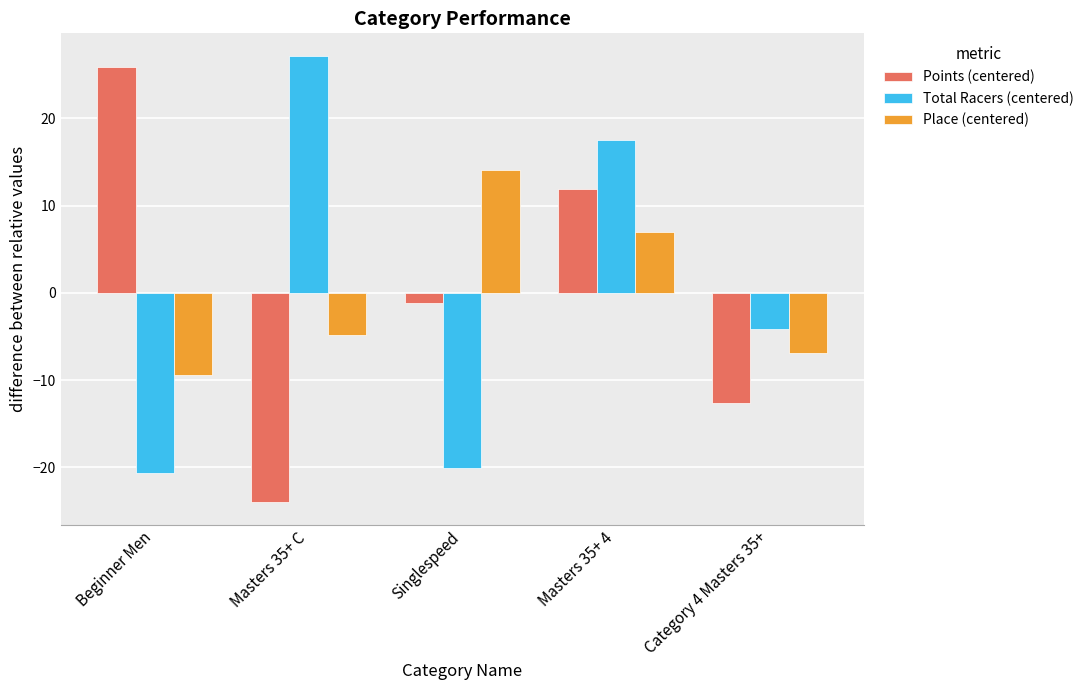

The value of Points (centered) at Masters 35+ 4 is 3.8. True or false?

False